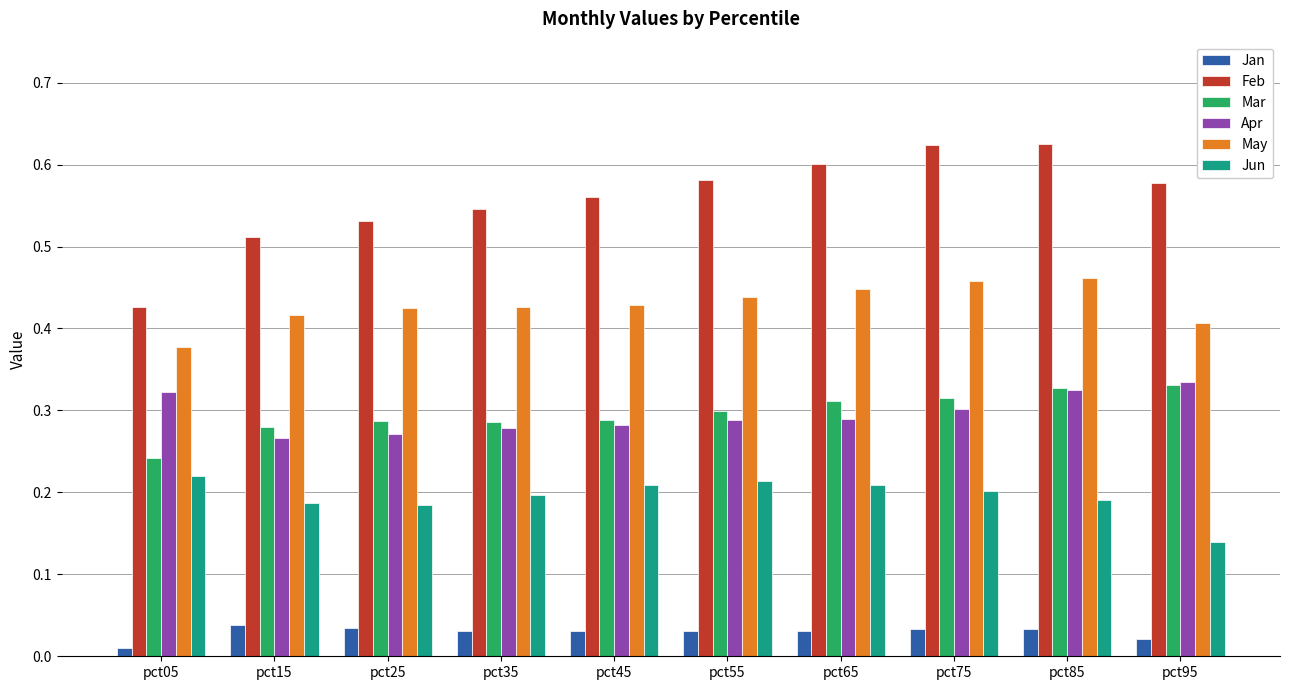

At which label is Feb closest to 0?

pct05